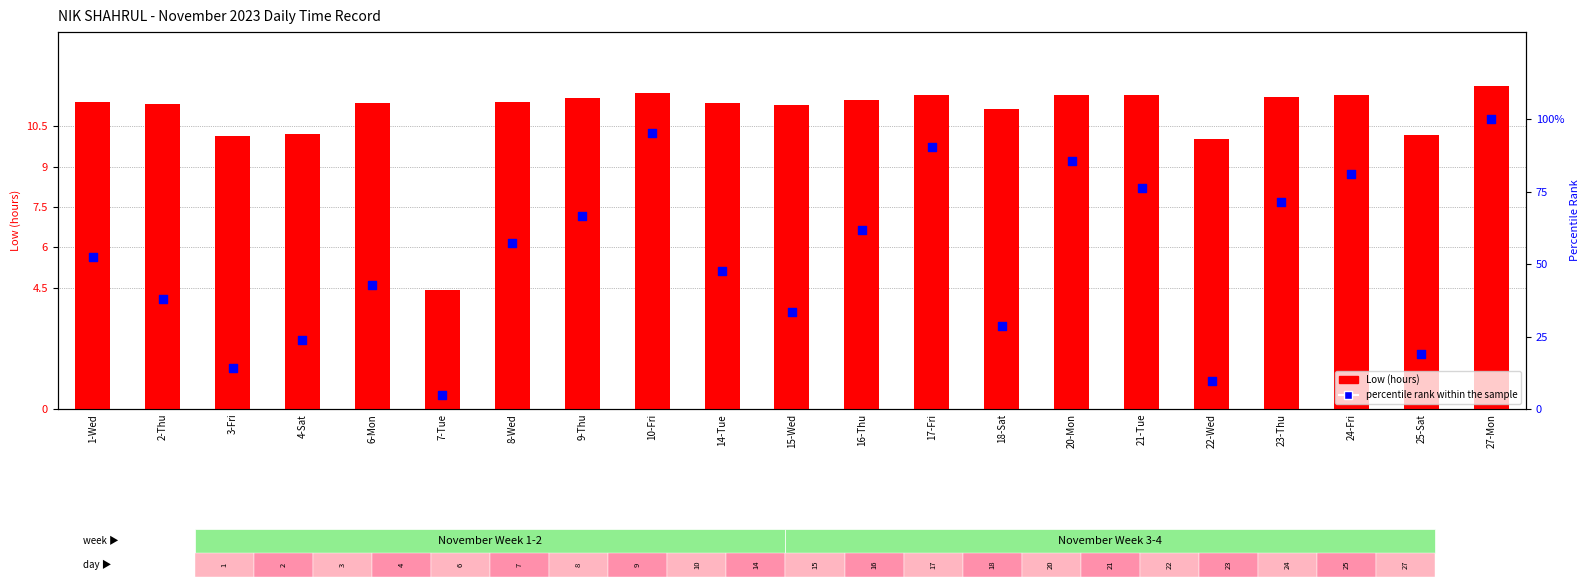

Which series has the widest spread of Y values?

percentile rank within the sample